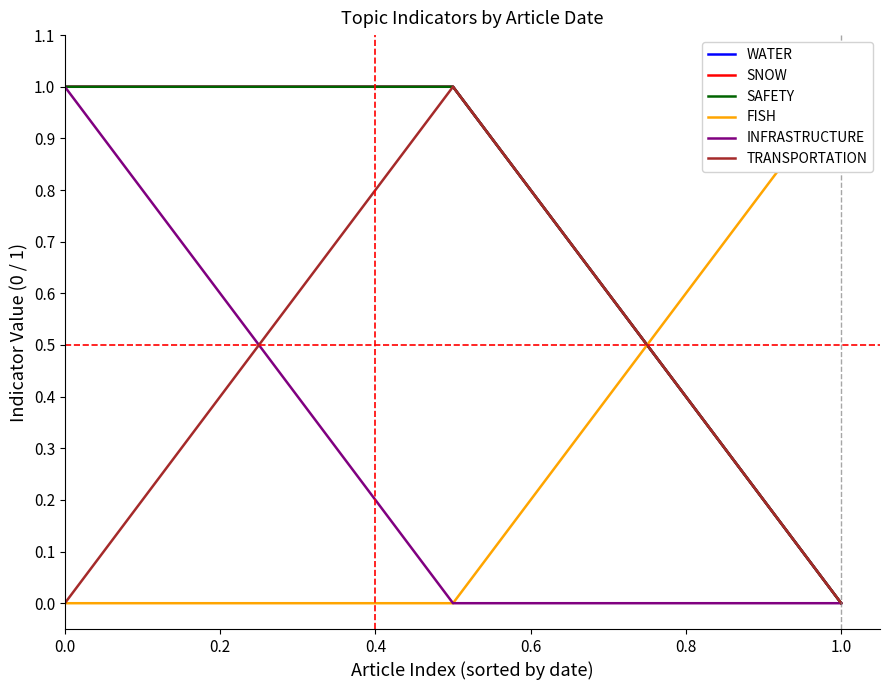

Count the number of data series in this chart.

6